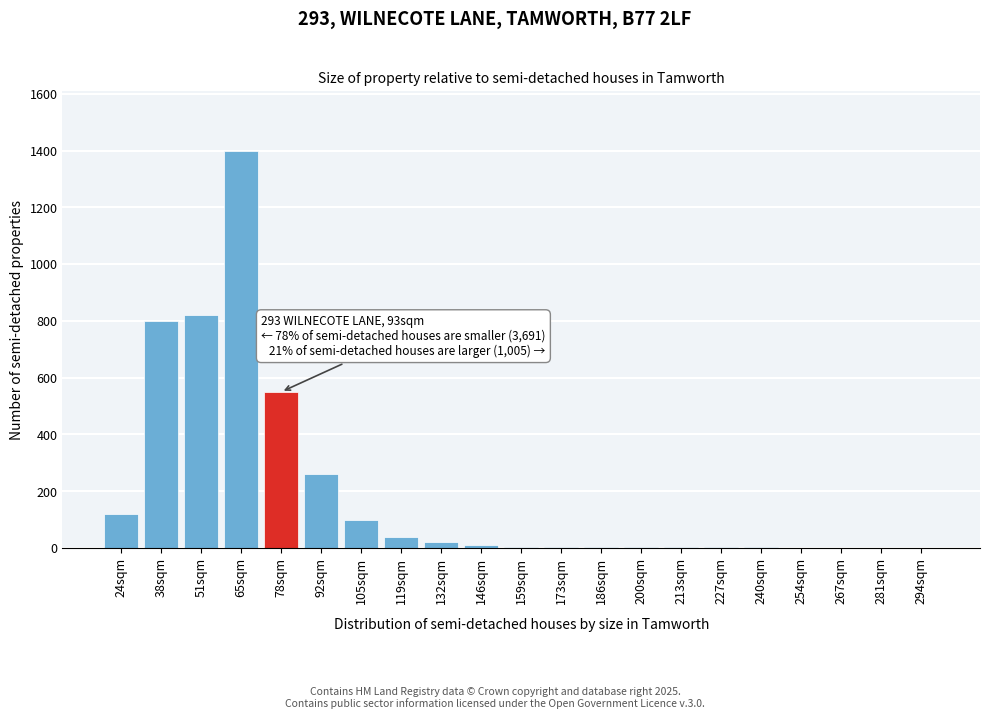

What is the sum of all values?

4146